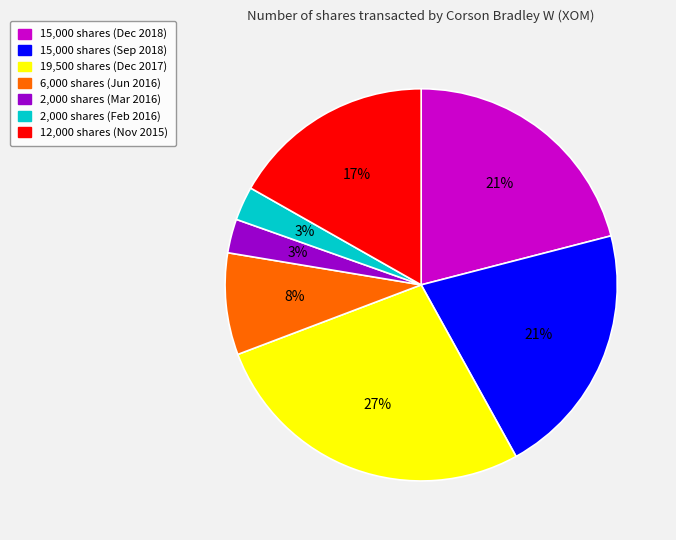

Does any single category account for the majority?

No